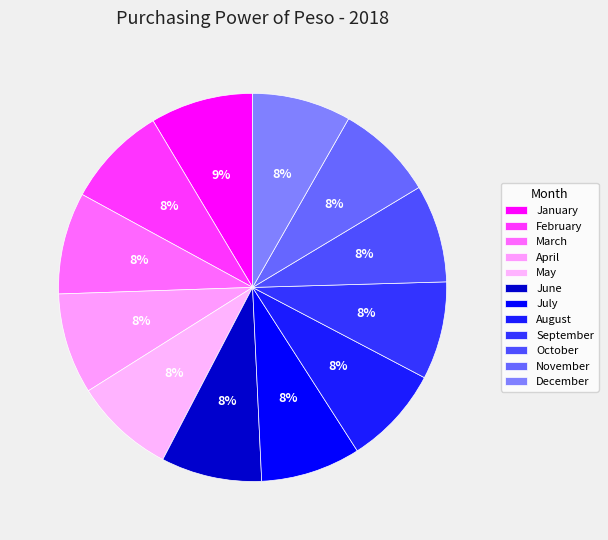

Combined, do May and July account for over 50%?

No